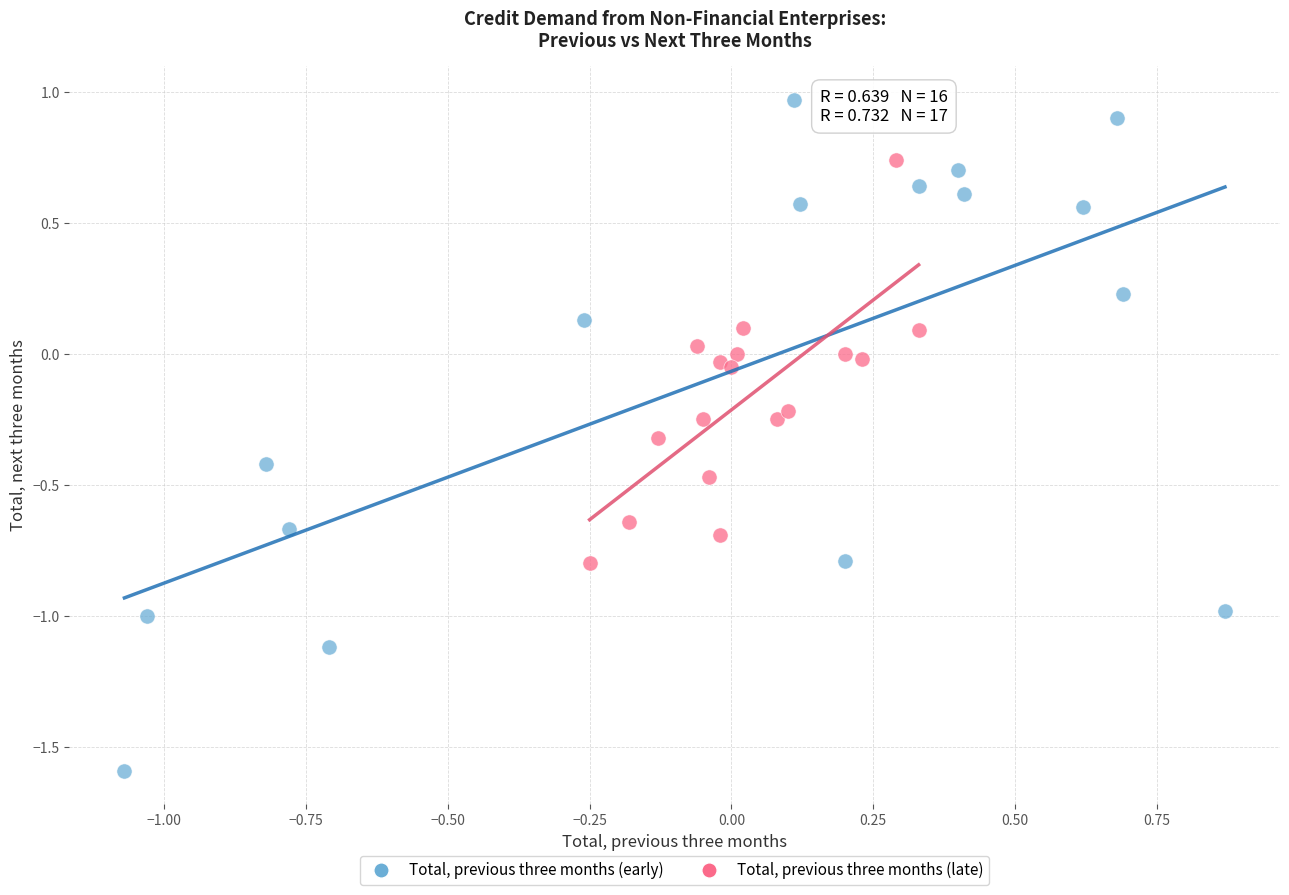

What are all the series names shown in the legend?

Total, previous three months (early), Total, previous three months (late)